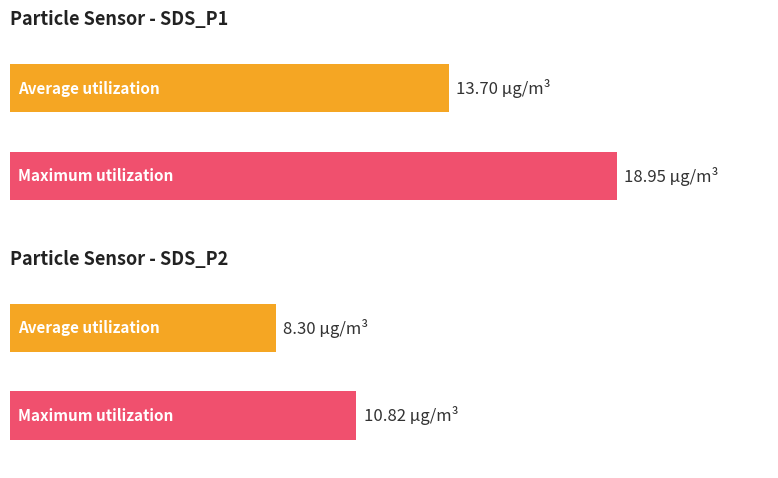

What is the sum of the Maximum utilization values at SDS_P2 and SDS_P1?

29.8